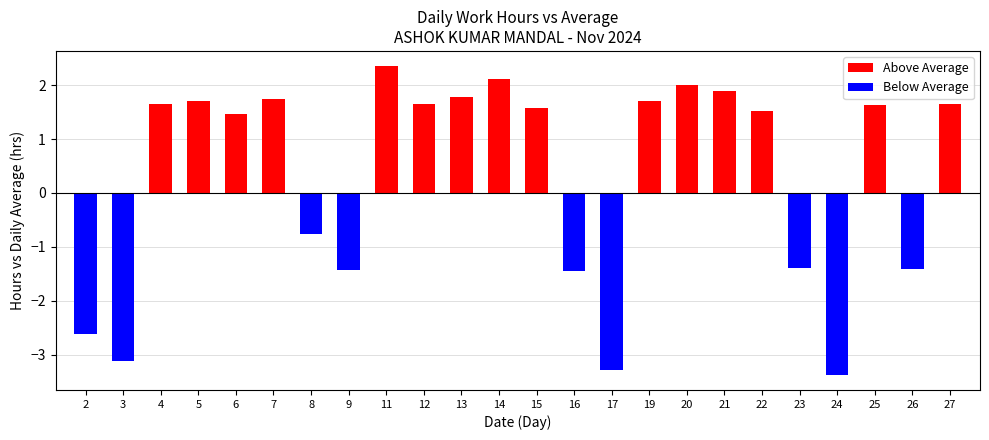

True or false: the data shows 2.7 at 21.

False